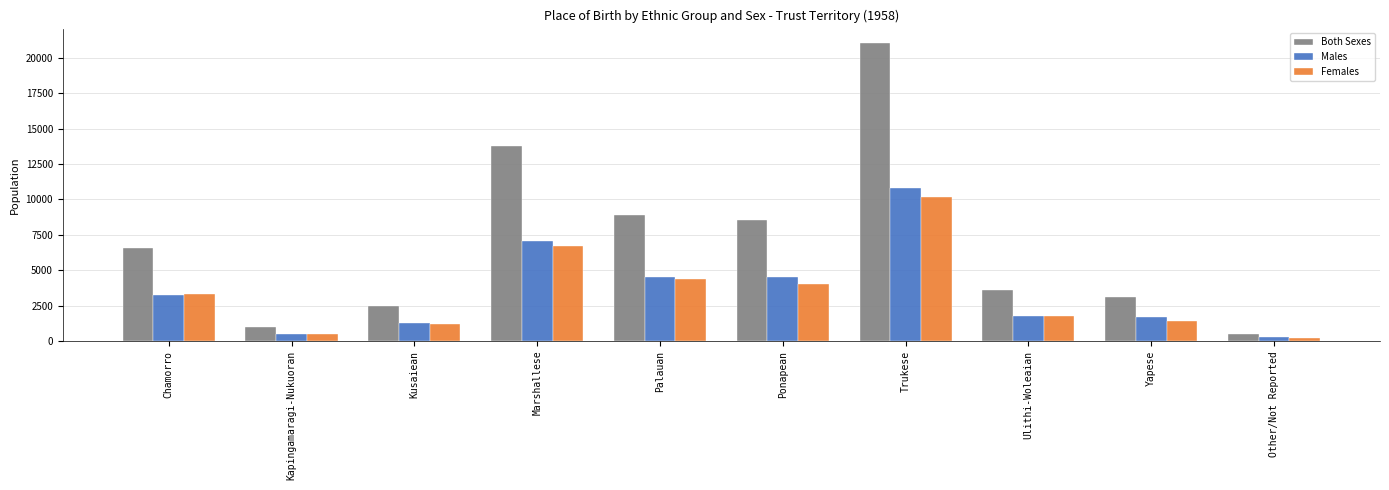

Rank the series by their maximum value, from lowest to highest.

Females, Males, Both Sexes